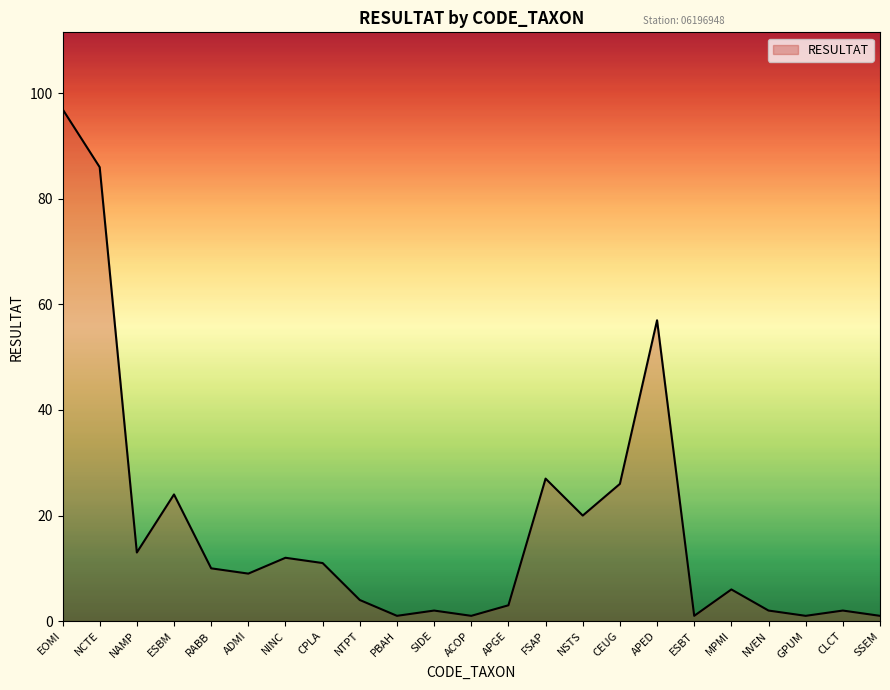

What is the change in value from ADMI to CEUG?

+17